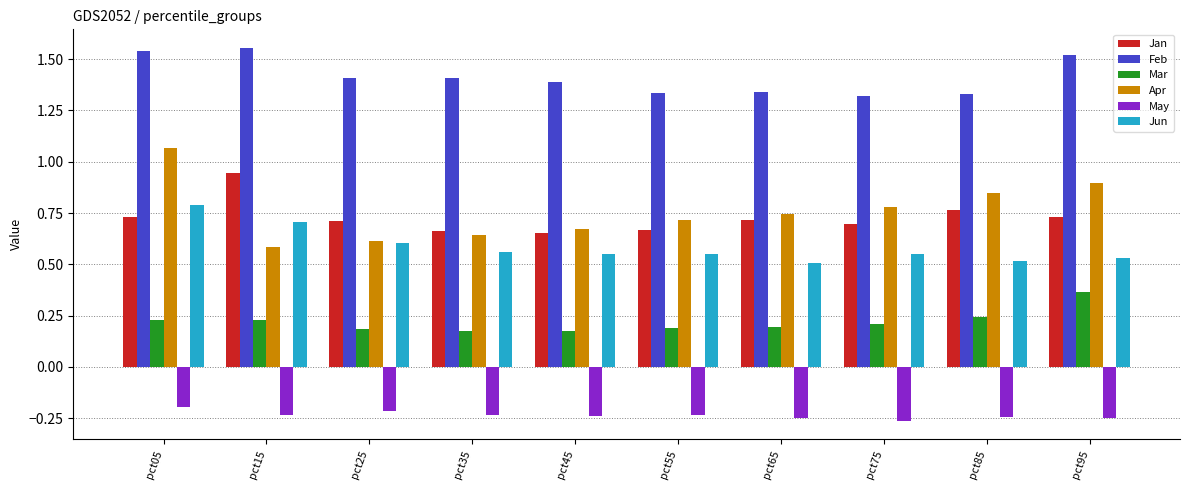

Which category has the highest value in the Mar series?

pct95